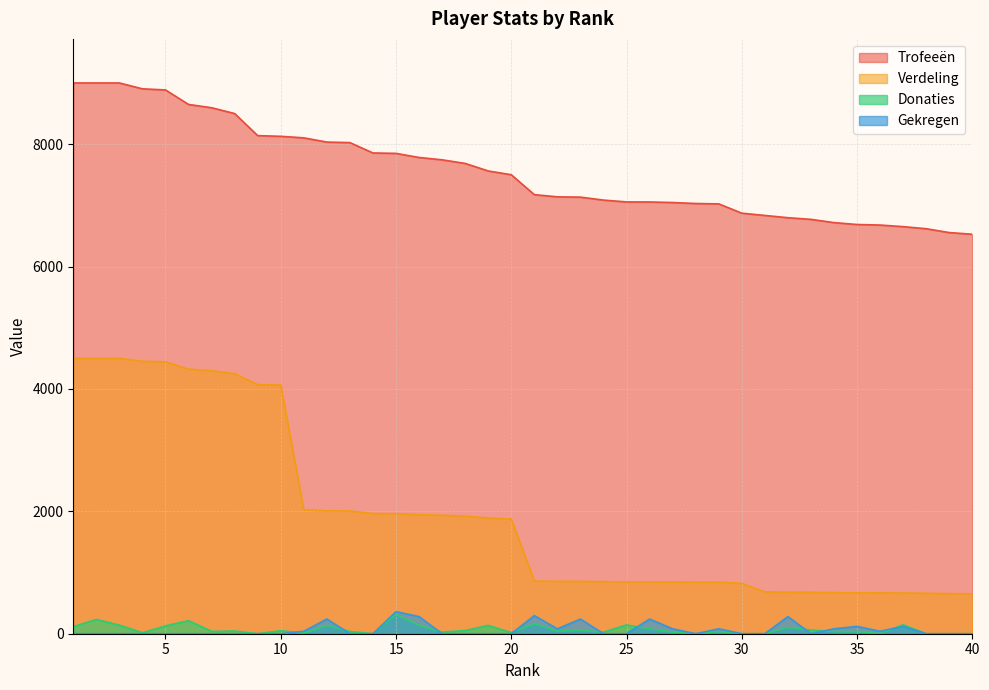

What is the sum of all Gekregen values?

2576